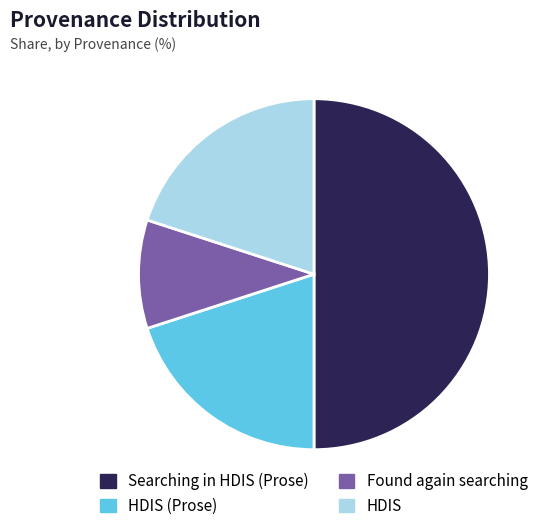

How many segments does this pie chart have?

4